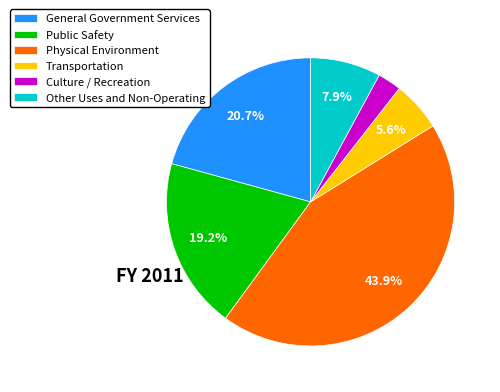

To the nearest percent, what is the difference between the largest and smallest slice percentages?

41%